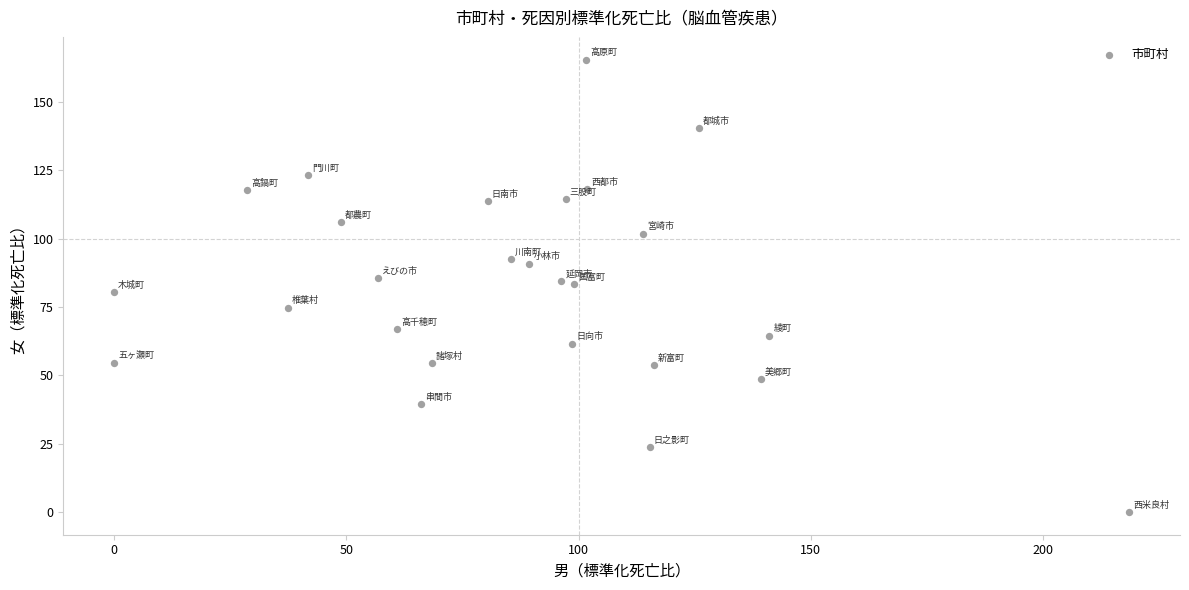

What is the range of Y values (max minus min)?

165.5